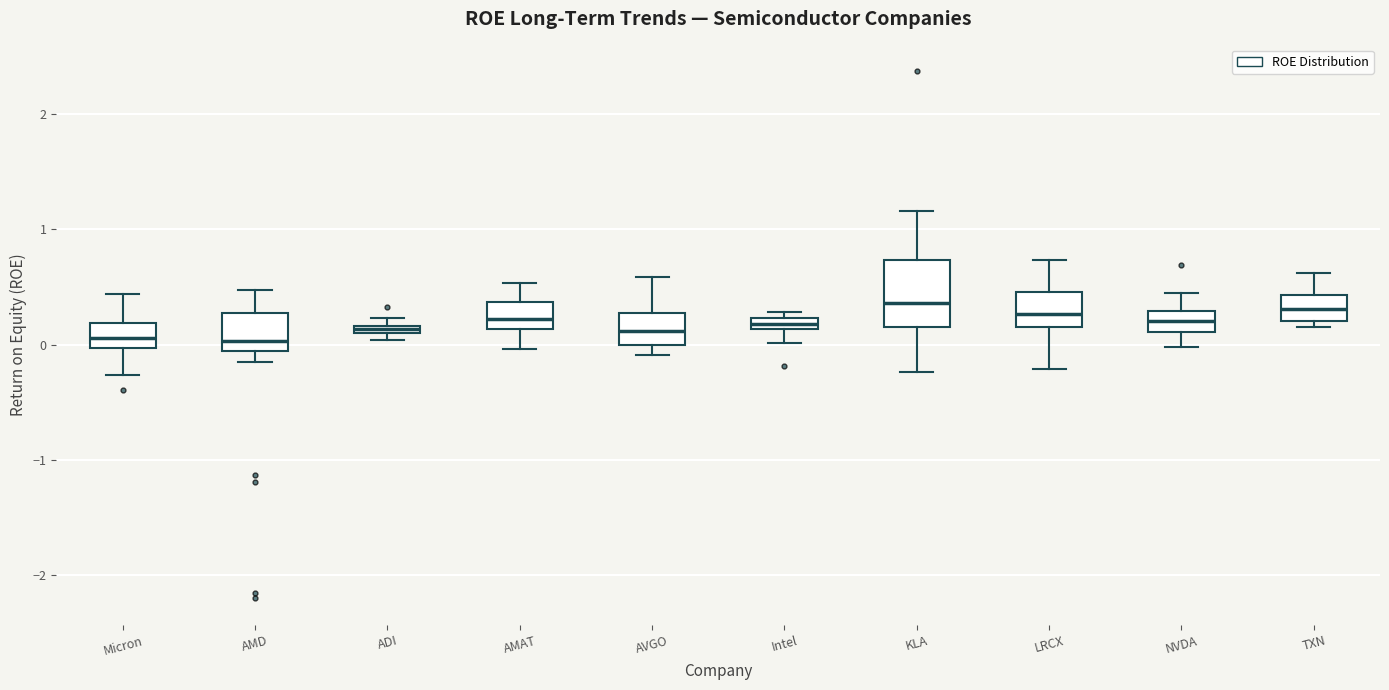

Where is the lower edge of the box for TXN on the y-axis? The values are not printed on the chart, so give them approximately, as read against the axis.

0.2